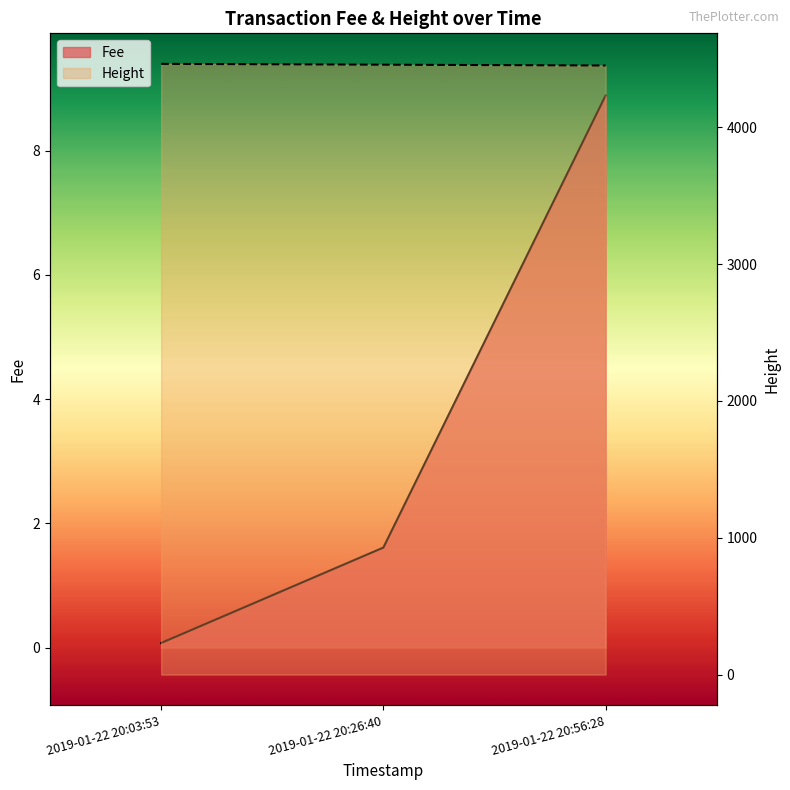

The Fee series shows 8.9 at 2019-01-22 20:56:28. True or false?

True